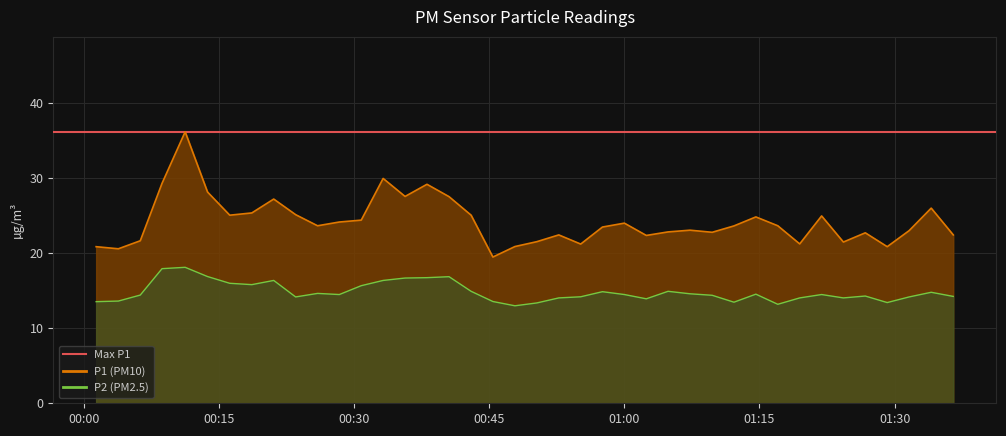

Rank the categories by P1 value from highest to lowest.

2023-03-01T00:11:14, 2023-03-01T00:33:13, 2023-03-01T00:08:40, 2023-03-01T00:38:05, 2023-03-01T00:13:43, 2023-03-01T00:35:39, 2023-03-01T00:40:32, 2023-03-01T00:21:04, 2023-03-01T01:34:04, 2023-03-01T00:18:38, 2023-03-01T00:23:30, 2023-03-01T00:16:11, 2023-03-01T00:42:59, 2023-03-01T01:21:54, 2023-03-01T01:14:36, 2023-03-01T00:30:47, 2023-03-01T00:28:21, 2023-03-01T01:00:00, 2023-03-01T00:25:56, 2023-03-01T01:17:02, 2023-03-01T01:12:10, 2023-03-01T00:57:34, 2023-03-01T01:07:17, 2023-03-01T01:31:37, 2023-03-01T01:04:51, 2023-03-01T01:09:45, 2023-03-01T01:26:45, 2023-03-01T00:52:43, 2023-03-01T01:36:31, 2023-03-01T01:02:26, 2023-03-01T00:06:15, 2023-03-01T00:50:17, 2023-03-01T01:24:19, 2023-03-01T01:19:28, 2023-03-01T00:55:09, 2023-03-01T00:47:51, 2023-03-01T00:01:21, 2023-03-01T01:29:11, 2023-03-01T00:03:49, 2023-03-01T00:45:24